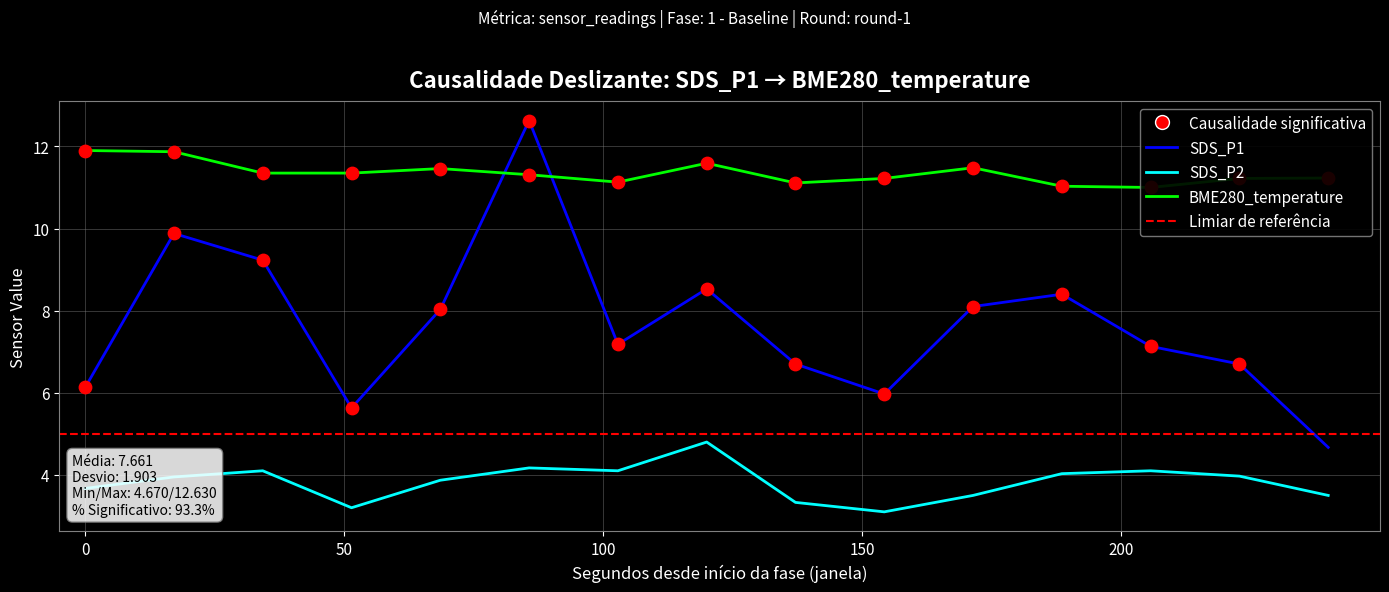

At how many categories does at least one series exceed 10?

15